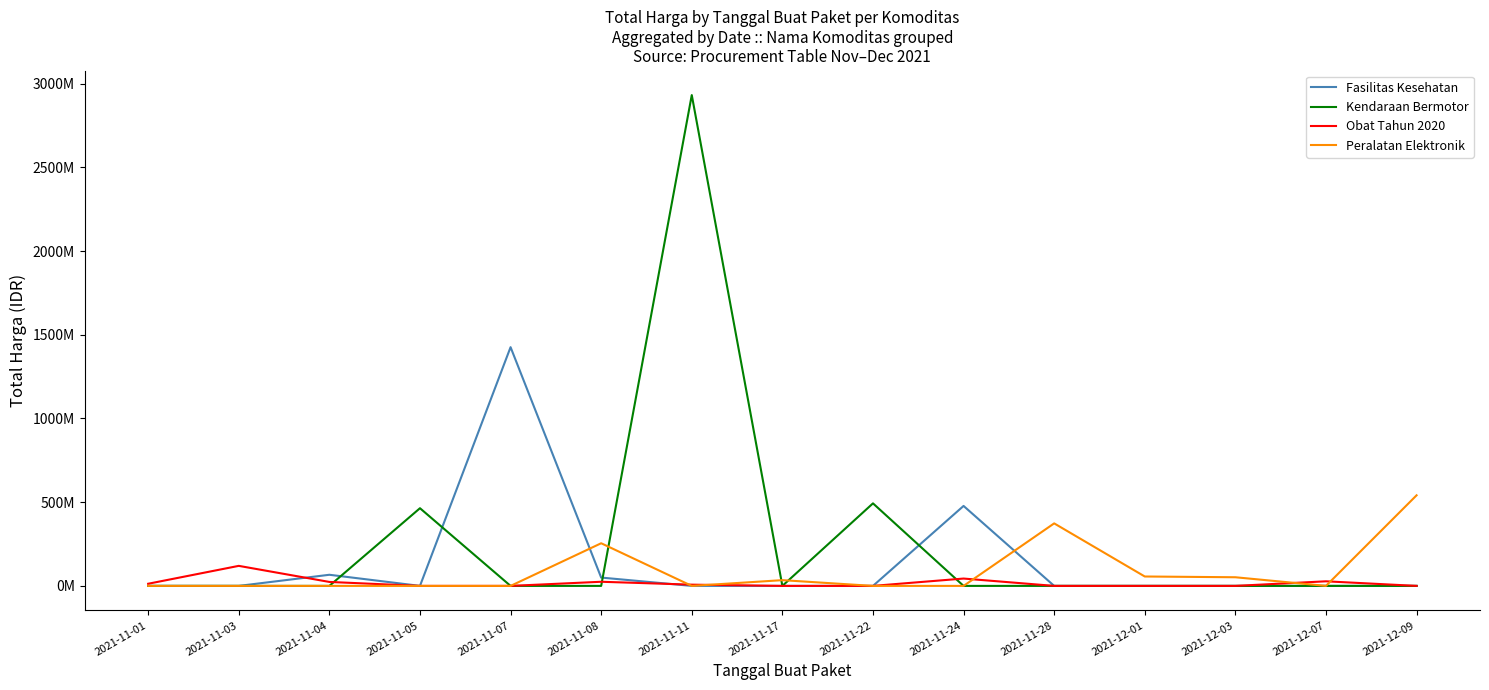

Which label corresponds to the smallest value in the chart?

2021-11-01